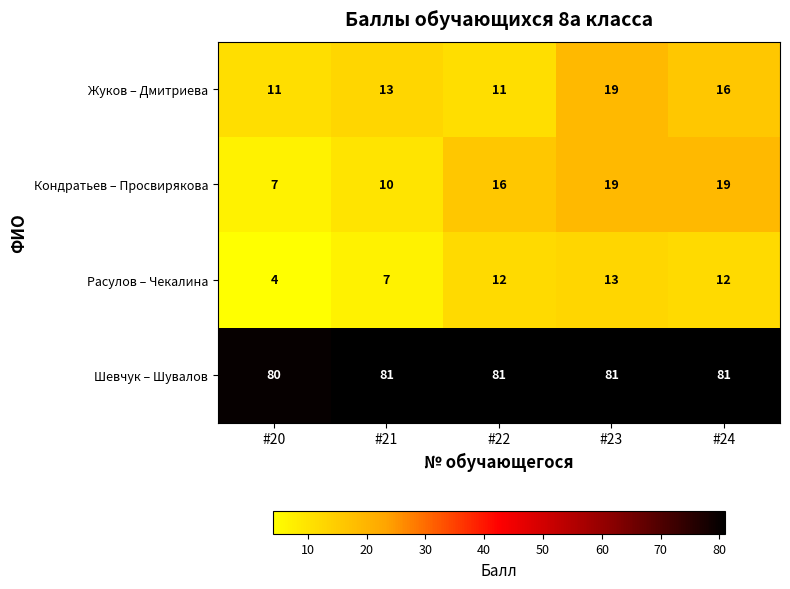

Reading right to left, what are all the values shown in this chart?

Жуков – Дмитриева: #24=16	#23=19	#22=11	#21=13	#20=11
Кондратьев – Просвирякова: #24=19	#23=19	#22=16	#21=10	#20=7
Расулов – Чекалина: #24=12	#23=13	#22=12	#21=7	#20=4
Шевчук – Шувалов: #24=81	#23=81	#22=81	#21=81	#20=80